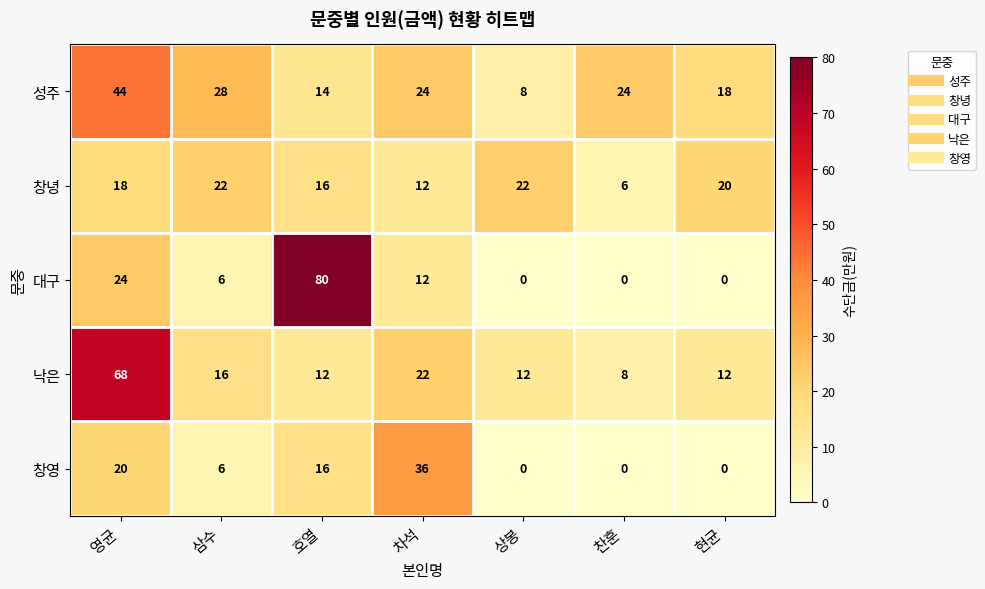

Where does the 창영 series first go above 6?

영균